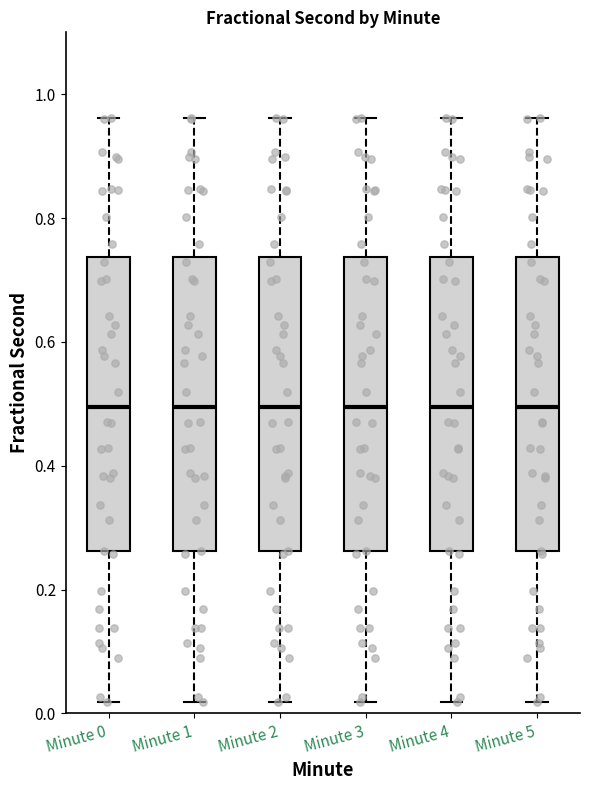

Where does the upper whisker of the box for Minute 1 end on the y-axis? The values are not printed on the chart, so give them approximately, as read against the axis.

0.96